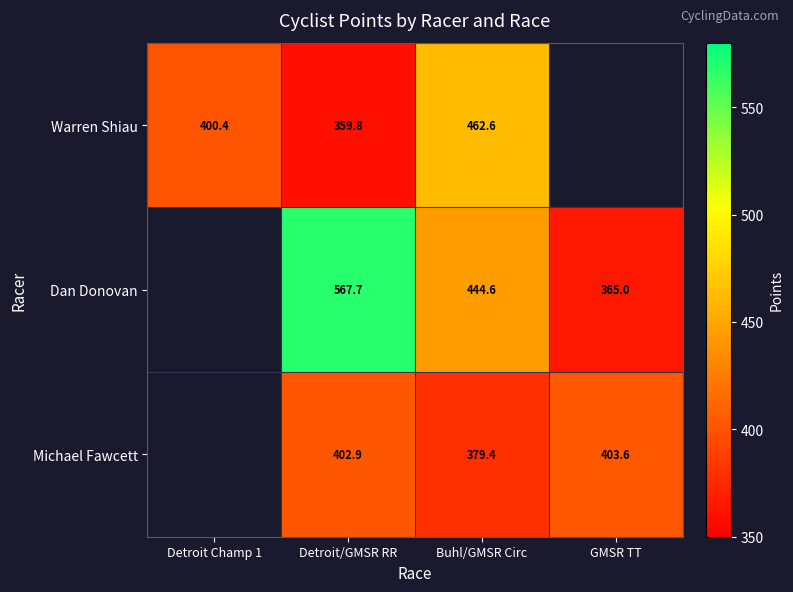

What is the sum of the Warren Shiau values at Buhl/GMSR Circ and Detroit Champ 1?

863.0